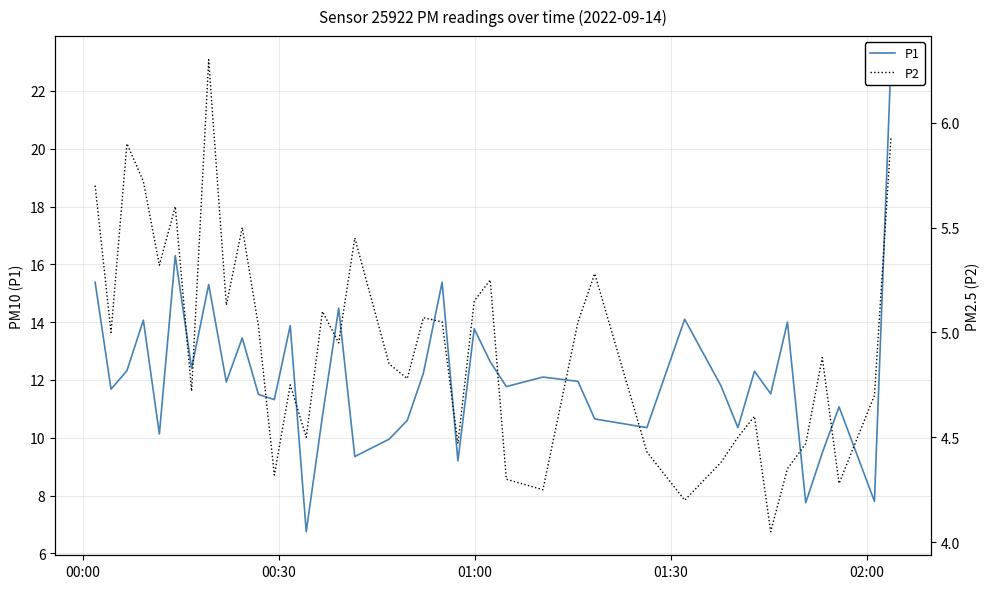

How many interior local peaks does the P2 series have?

12